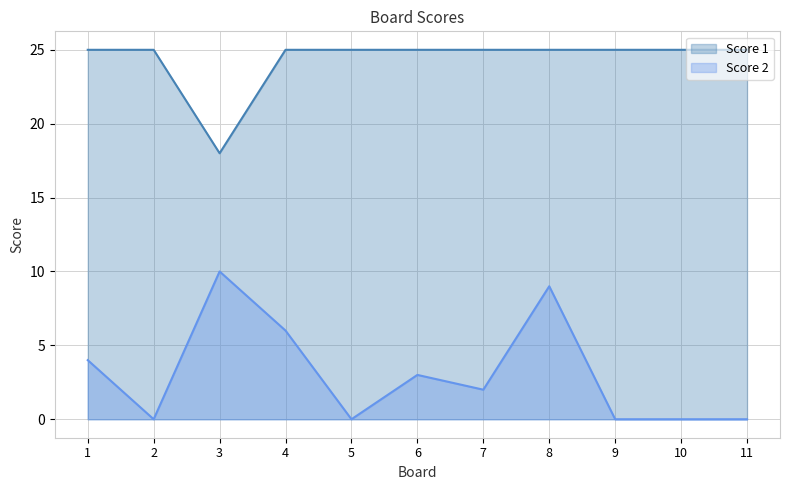

What is the sum of all Score 2 values?

34